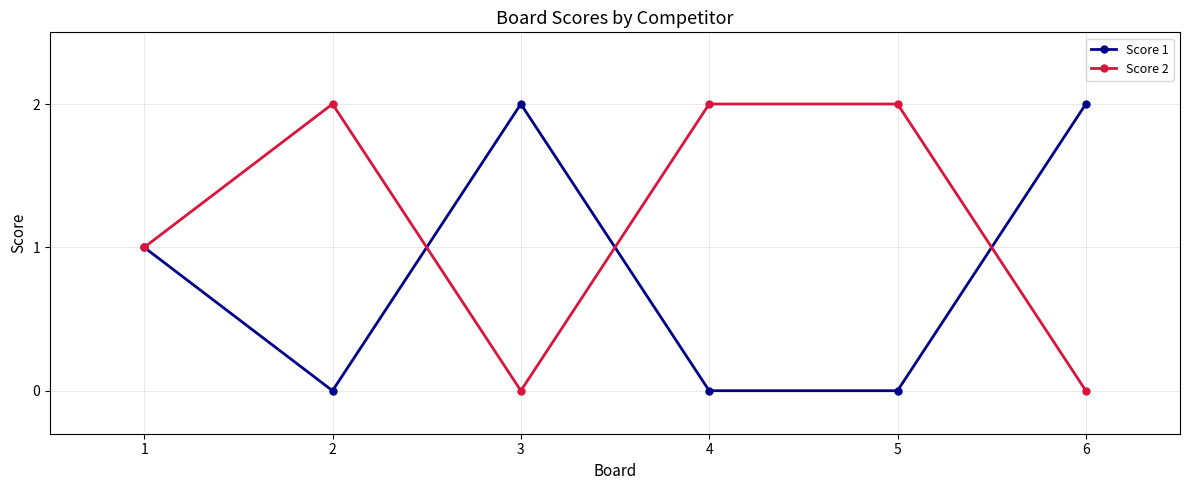

Reading left to right, what are all the values shown in this chart?

Score 1: 1	0	2	0	0	2
Score 2: 1	2	0	2	2	0